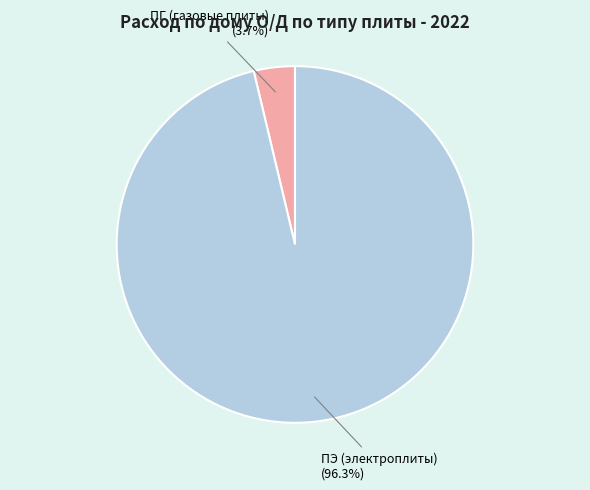

Between ПЭ (электроплиты) and ПГ (газовые плиты), which is larger?

ПЭ (электроплиты)